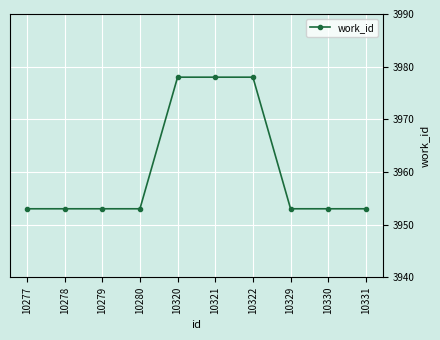

Reading right to left, what are all the values shown in this chart?

10331=3953	10330=3953	10329=3953	10322=3978	10321=3978	10320=3978	10280=3953	10279=3953	10278=3953	10277=3953